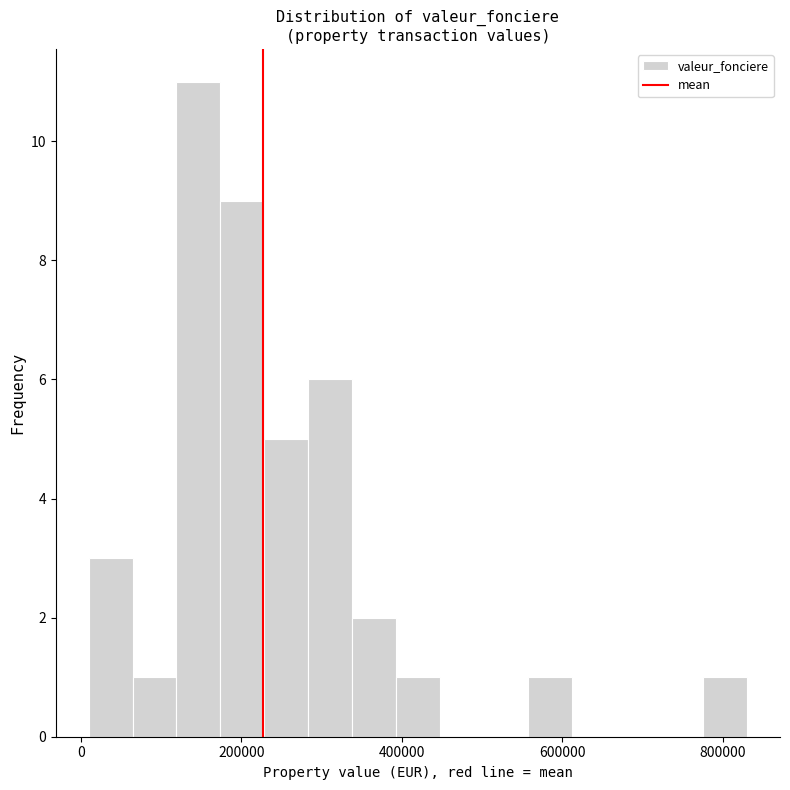

Read against the x-axis, roughly where is the centre of the tallest bar?

140000